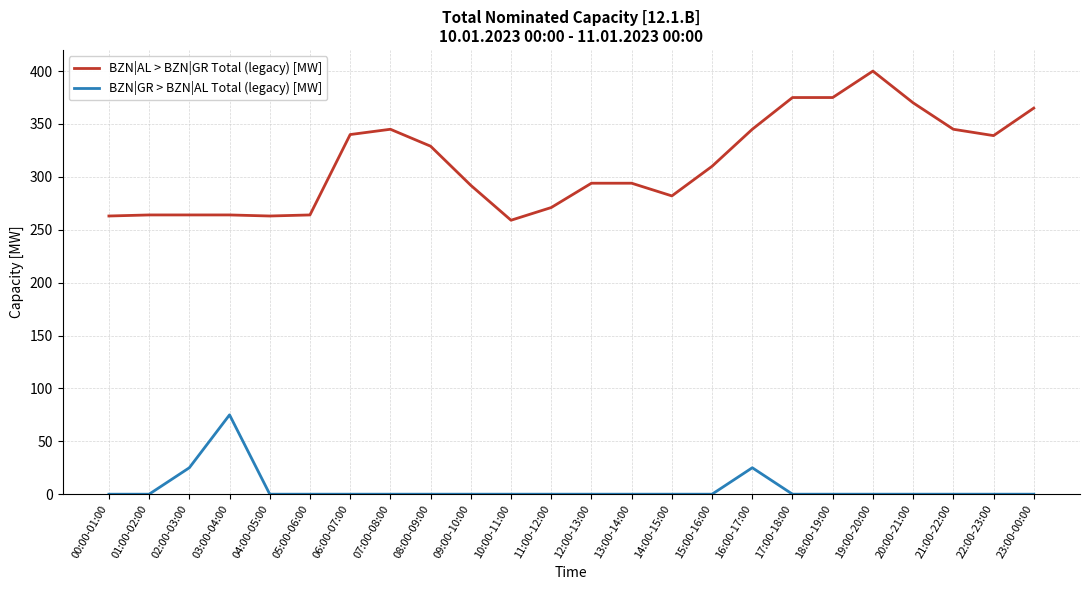

The value of BZN|AL > BZN|GR Total (legacy) [MW] at 17:00-18:00 is 375. True or false?

True